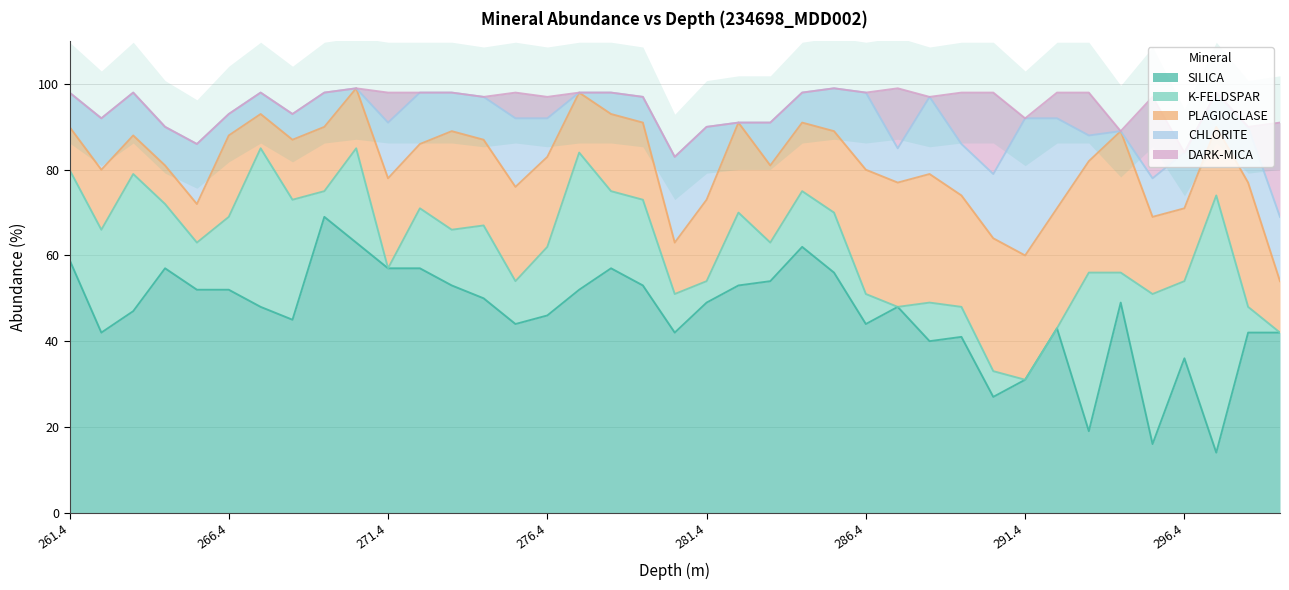

At which category does CHLORITE reach its first local valley?

264.45